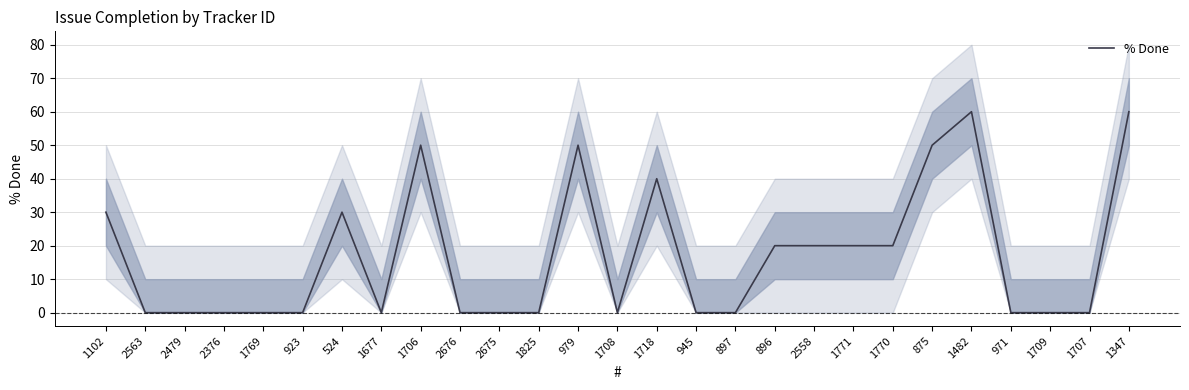

Where is the first local minimum?

1677